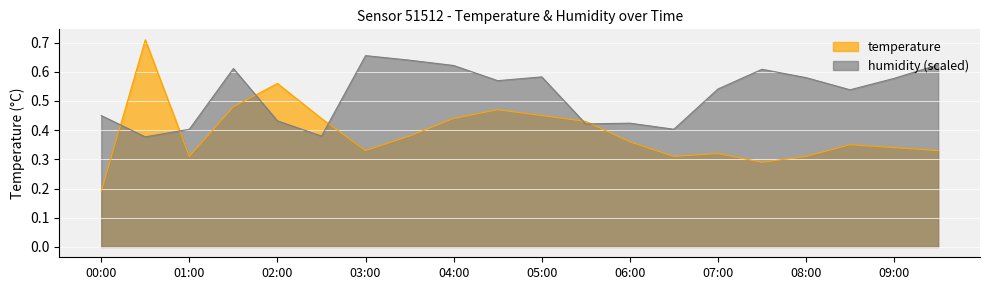

Which series changed the most between 05:30 and 09:30?

humidity